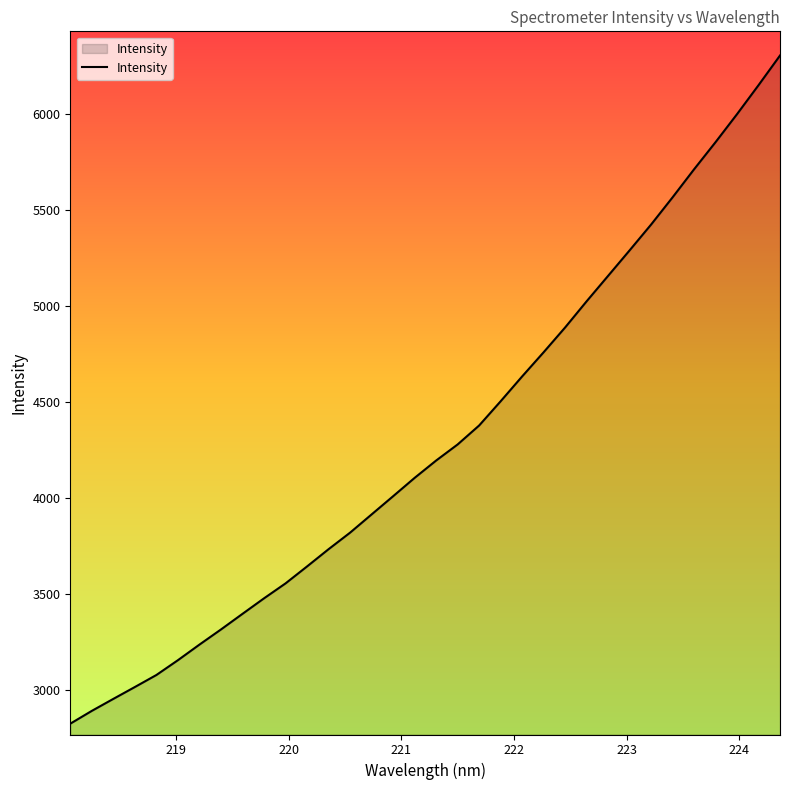

Reading left to right, extract all data points from this chart.

2822.0	2888.8	2951.4	3013.3	3076.0	3153.2	3234.5	3313.5	3395.0	3475.9	3553.8	3642.3	3732.2	3818.6	3913.6	4008.5	4104.2	4194.7	4278.6	4377.5	4503.9	4633.4	4759.6	4888.9	5025.4	5158.2	5291.1	5425.7	5567.7	5713.9	5855.5	6001.6	6152.6	6307.3